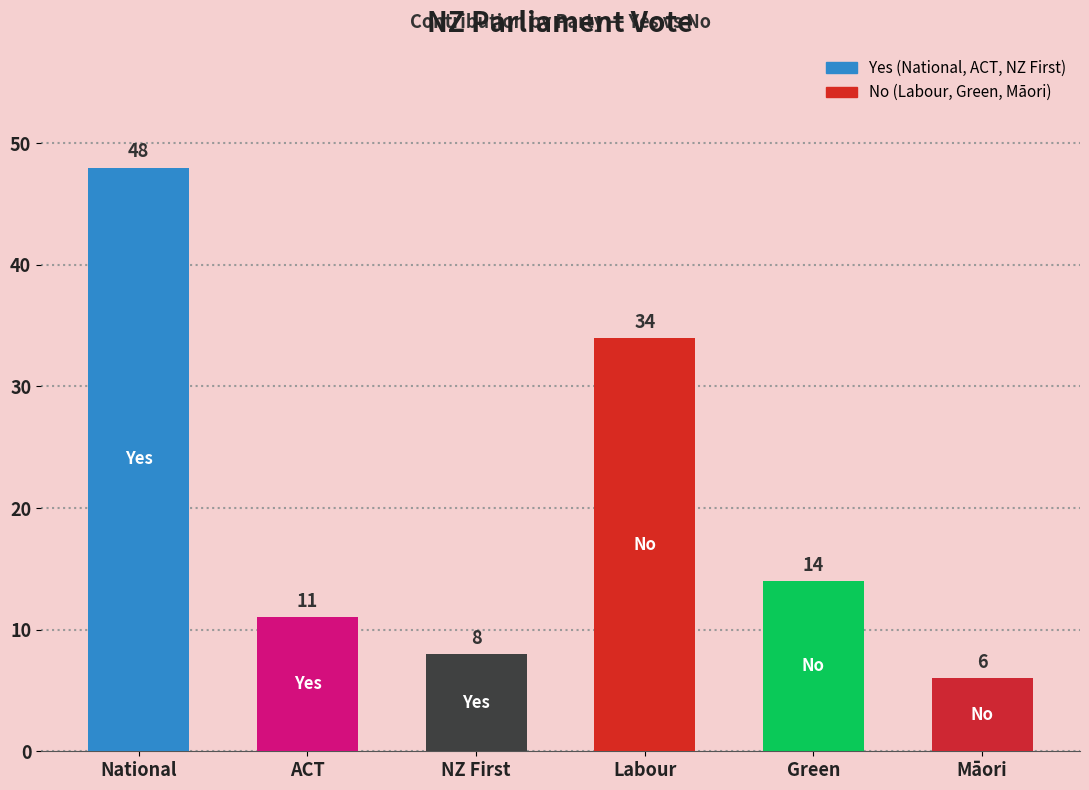

What is the ratio of the value at ACT to the value at NZ First?

1.4